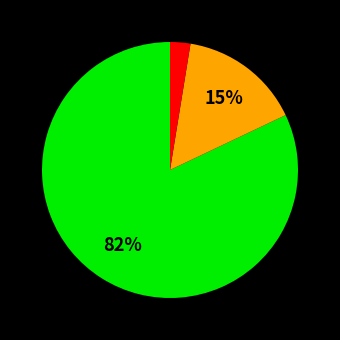

To the nearest percent, what is the difference between the largest and smallest slice percentages?

79%